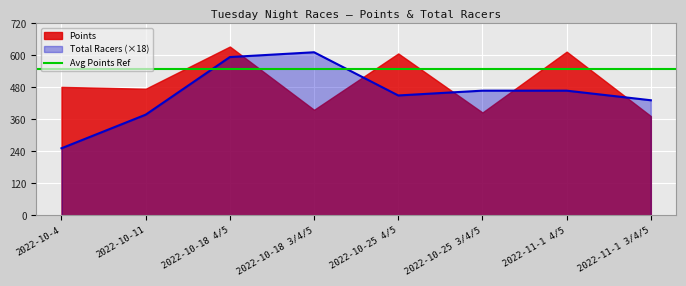

What is the label of the 3rd point from the right?

2022-10-25 3/4/5